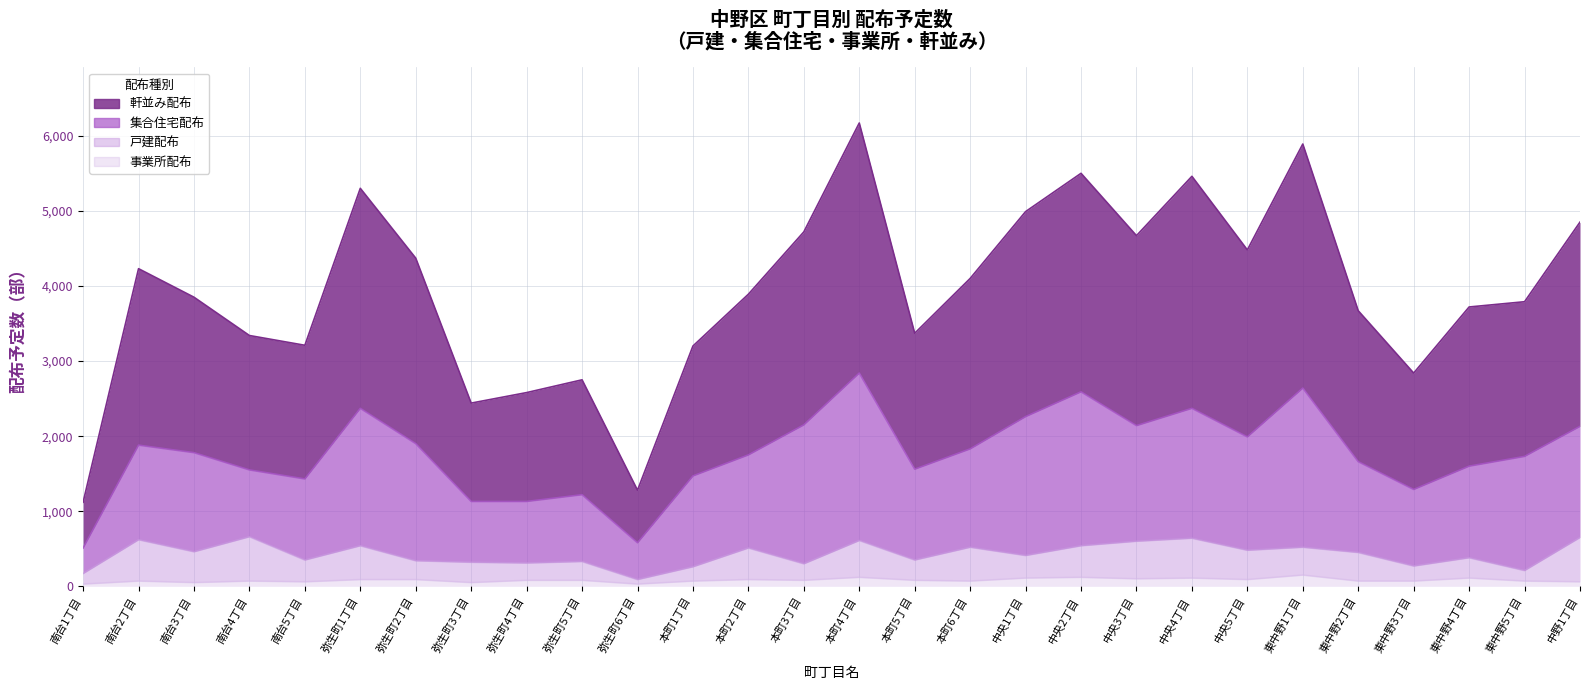

At which label does 軒並み配布 reach its peak?

本町4丁目